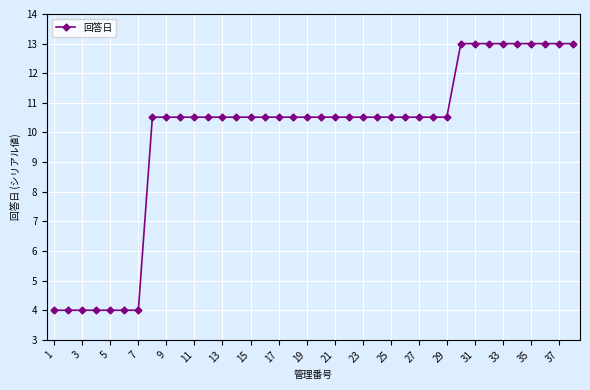

What is the average value?

9.9